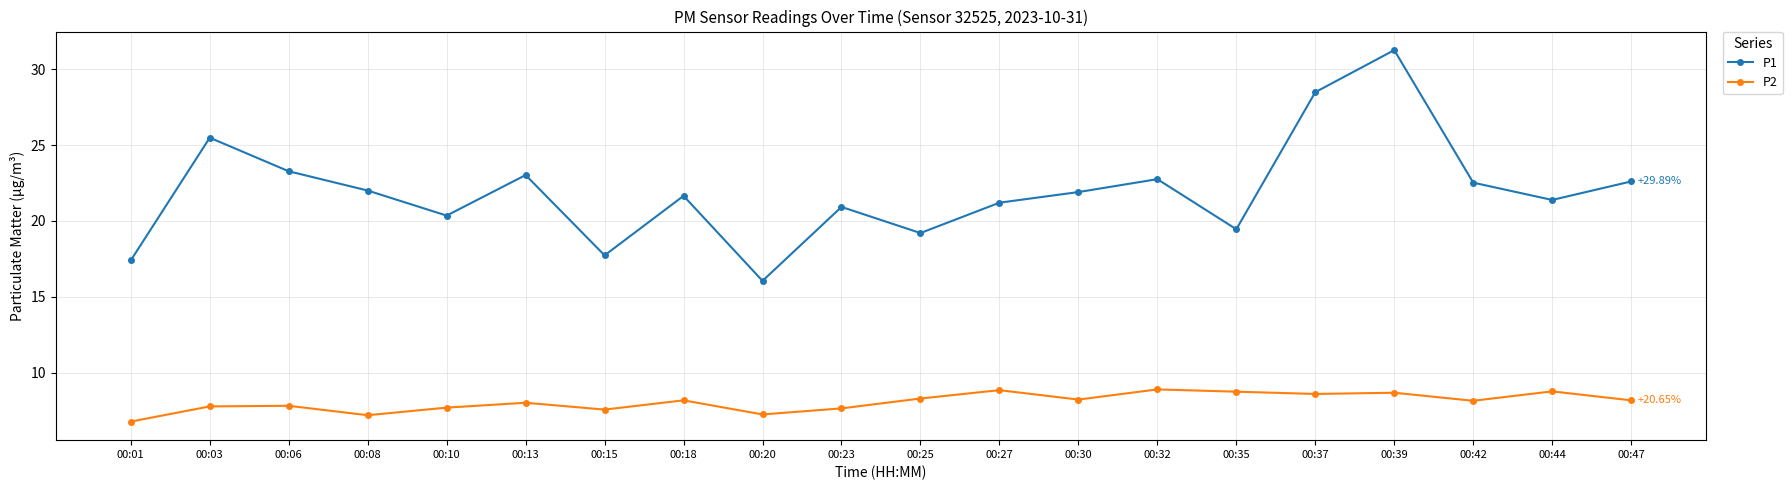

What is the minimum value shown in the chart?

6.8